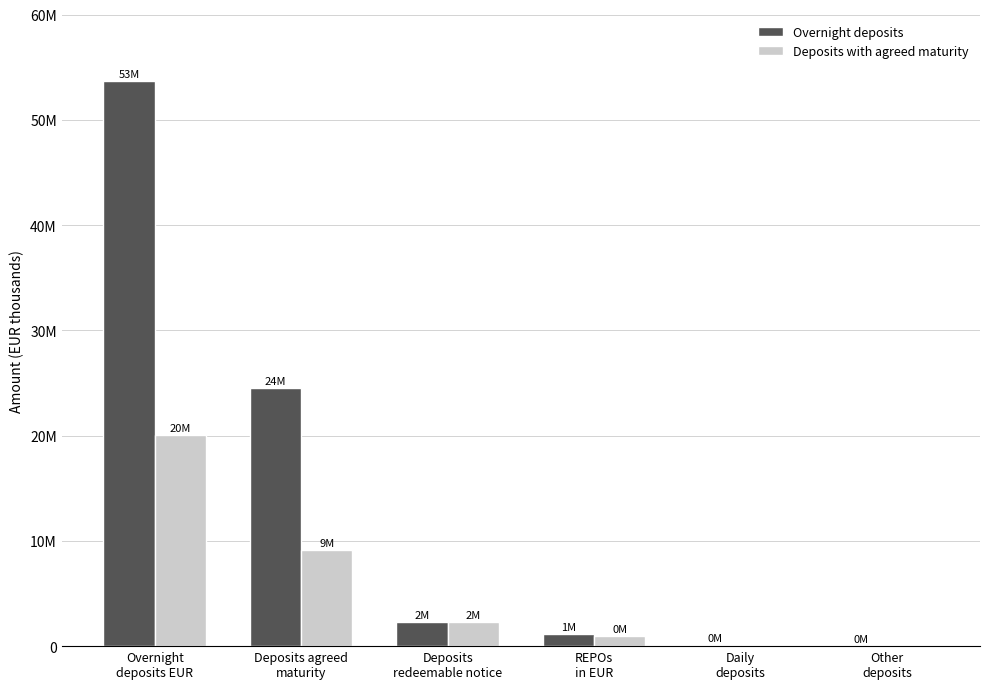

Rank the series at REPOs
in EUR from lowest to highest value.

Deposits with agreed maturity, Overnight deposits